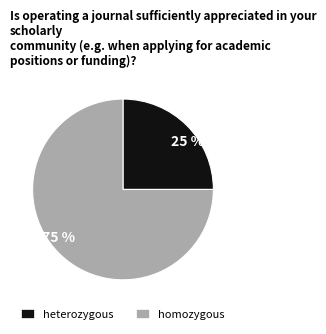

Which slice is the smallest?

25 %